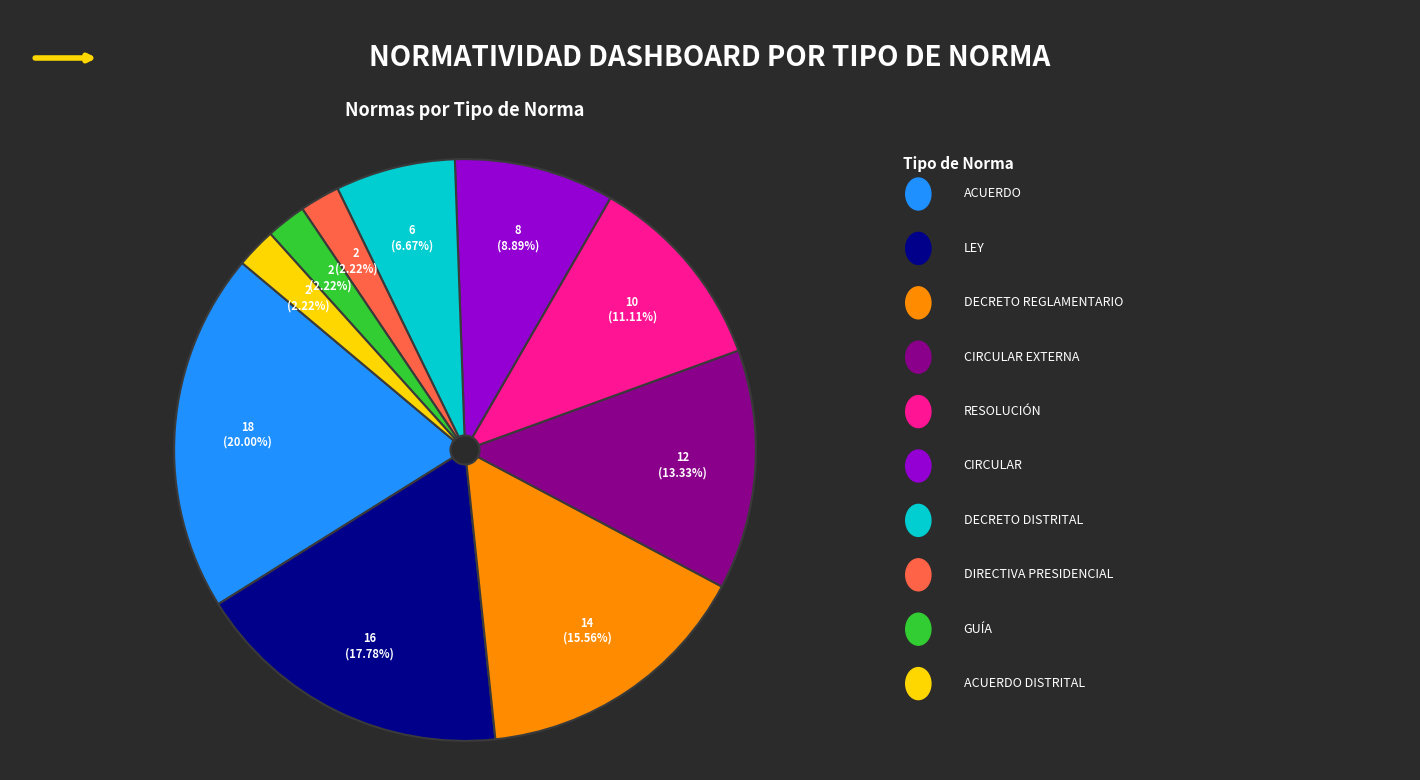

Is there any slice that represents more than half of the pie?

No